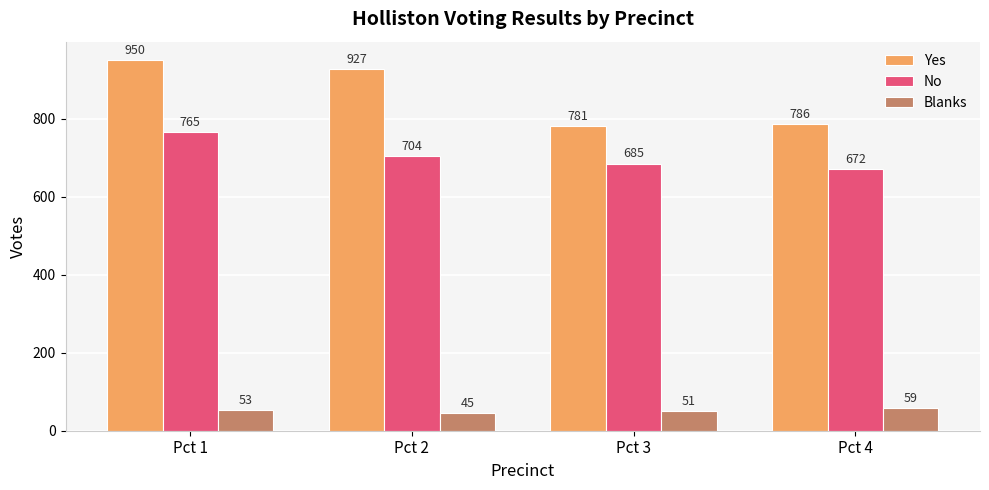

Is it true that Blanks equals 14 at Pct 3?

False